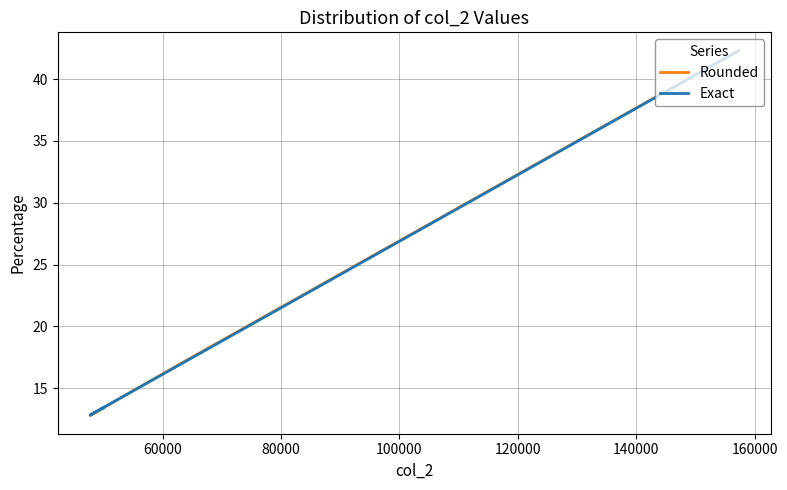

True or false: Exact and Rounded cross at least once.

True